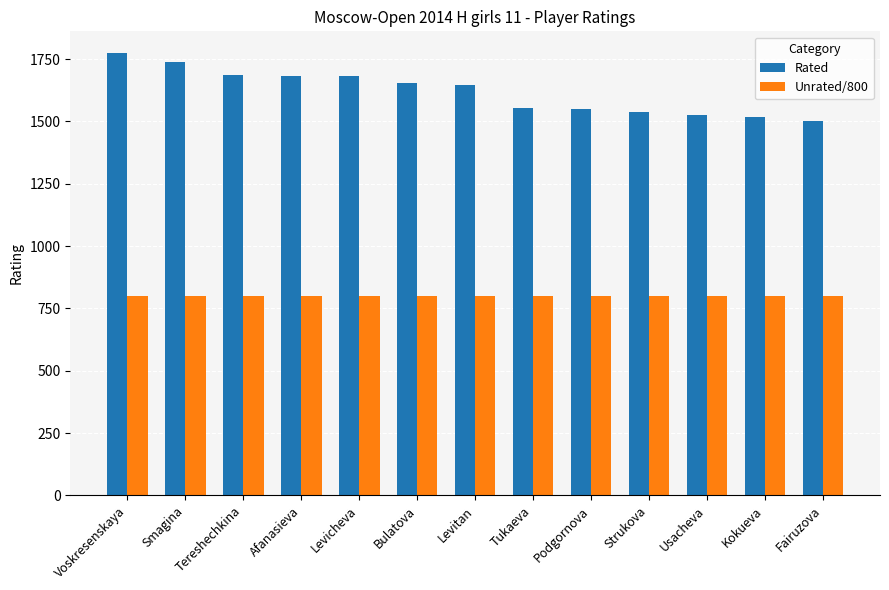

Rank the series by their average value, from lowest to highest.

Unrated/800, Rated